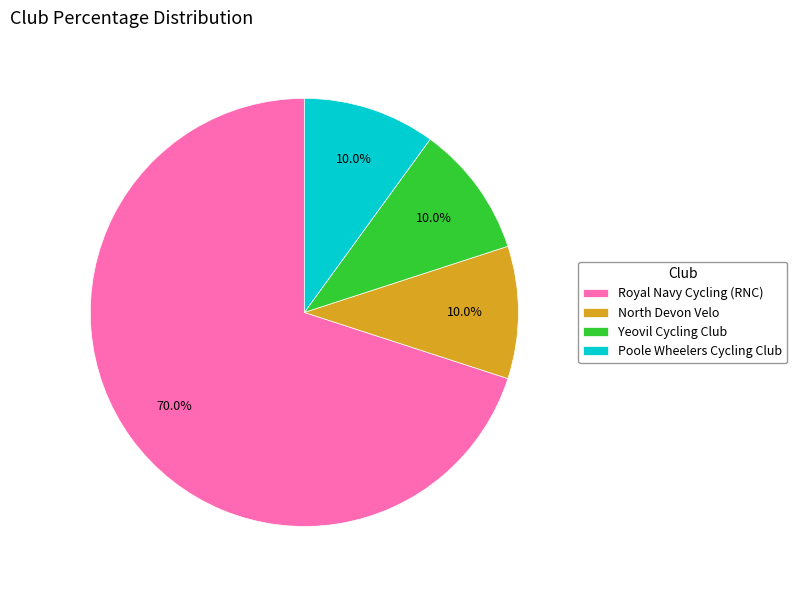

To the nearest percent, what is the average slice percentage?

25%